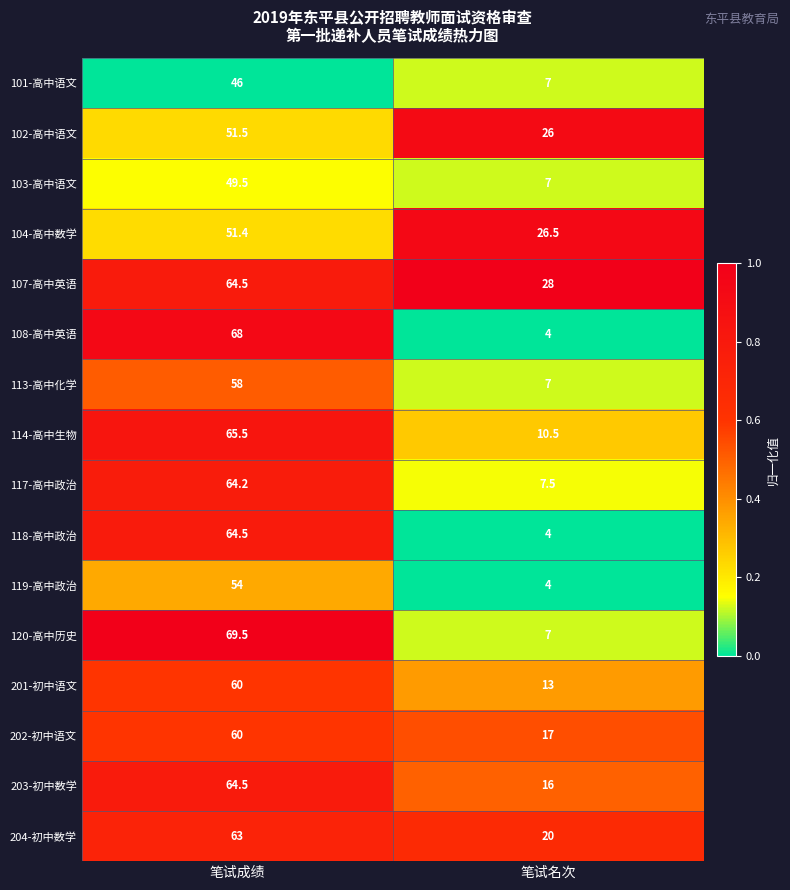

Read the 103-高中语文 value at 笔试名次.

7.0